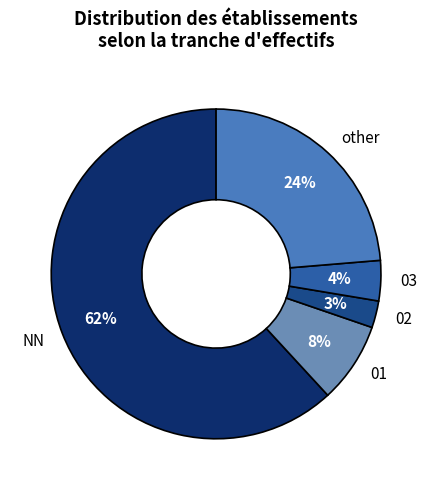

Is the sum of 03 and 02 greater than half?

No